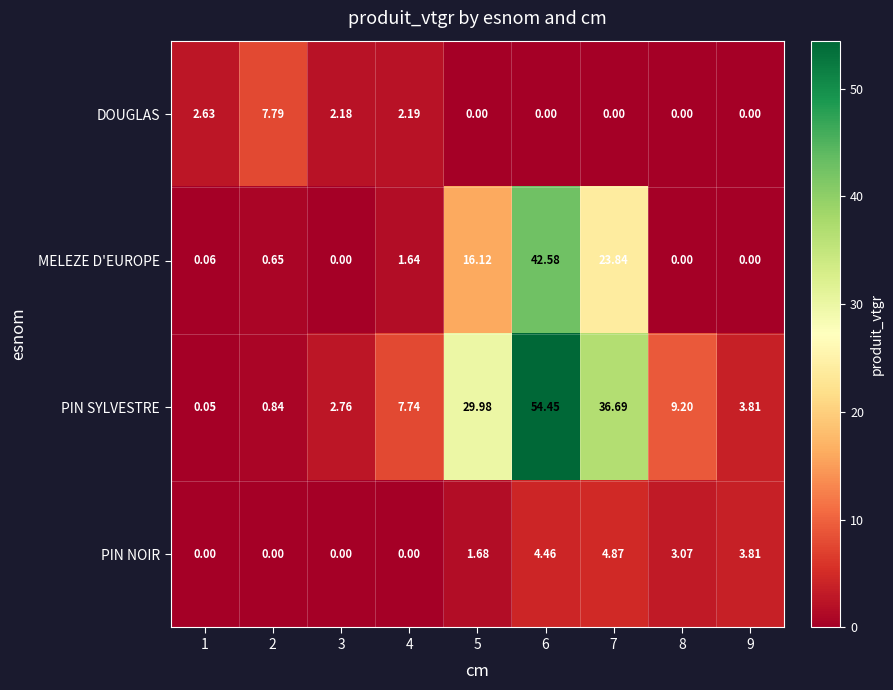

List the series in order of their peak value, highest first.

PIN SYLVESTRE, MELEZE D'EUROPE, DOUGLAS, PIN NOIR